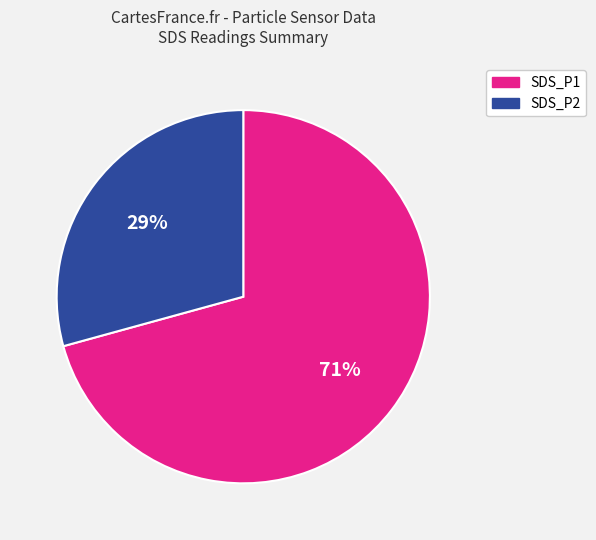

What is the largest slice in the pie chart?

SDS_P1